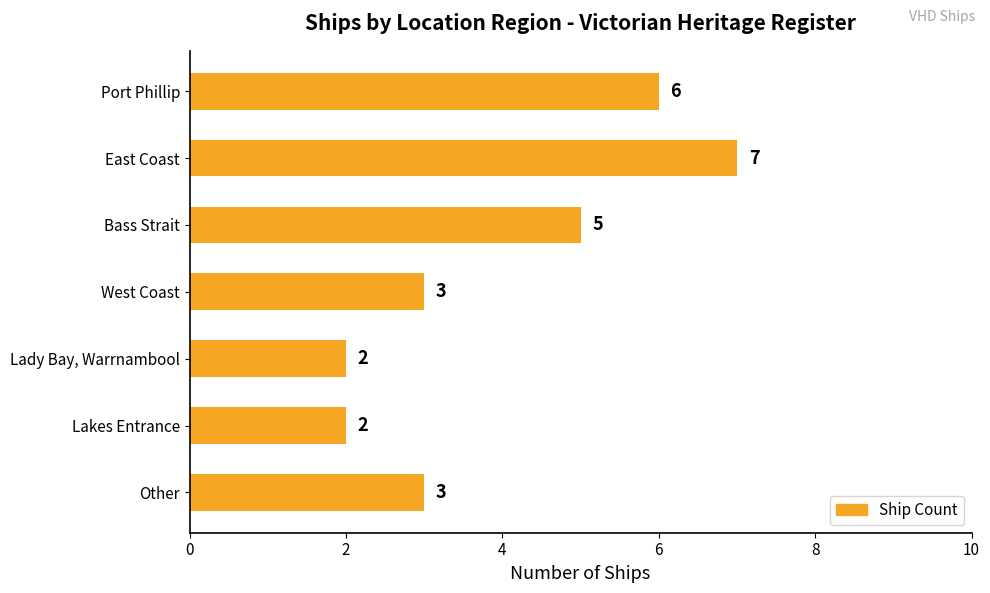

Are the bars horizontal?

Yes